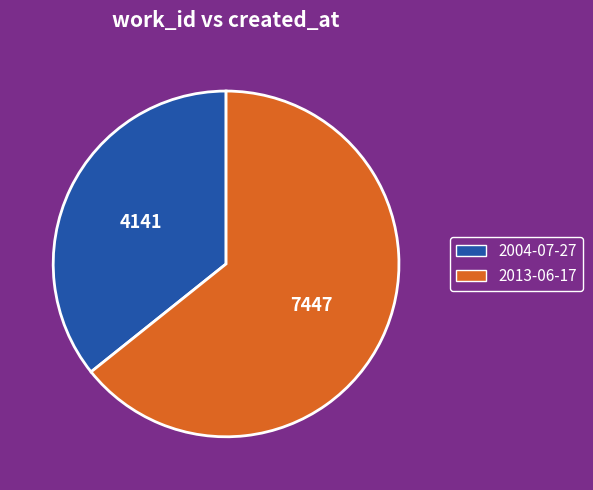

Does 2004-07-27 account for over 50% of the chart?

No